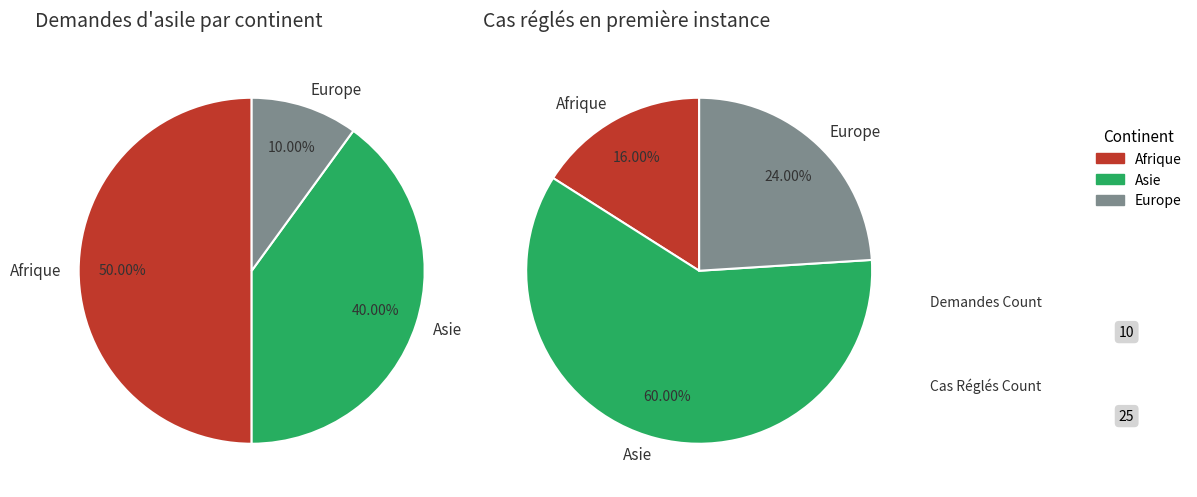

Does Afrique represent more than half of the total?

No